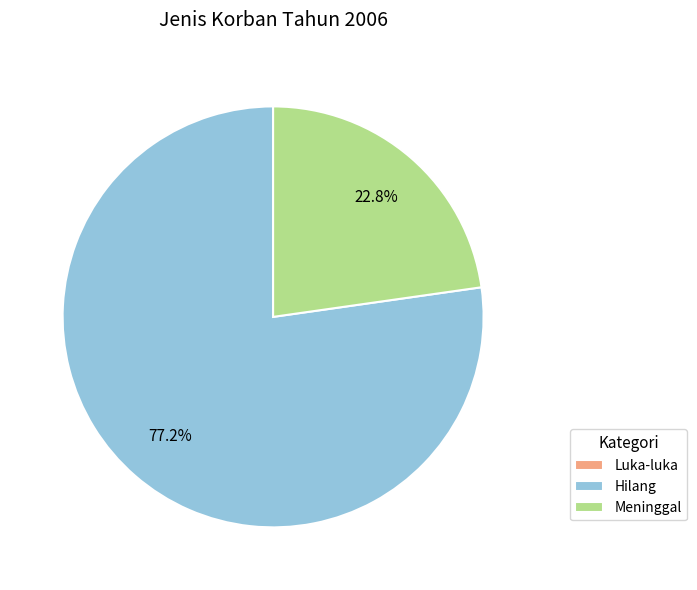

Combined, do Meninggal and Hilang account for over 50%?

Yes